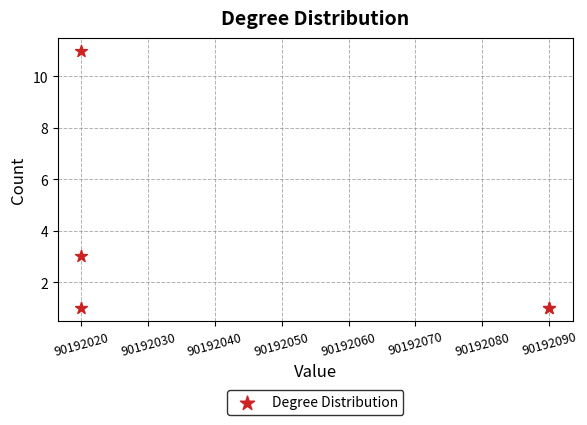

What Y value in the scatter plot is closest to 6?

3